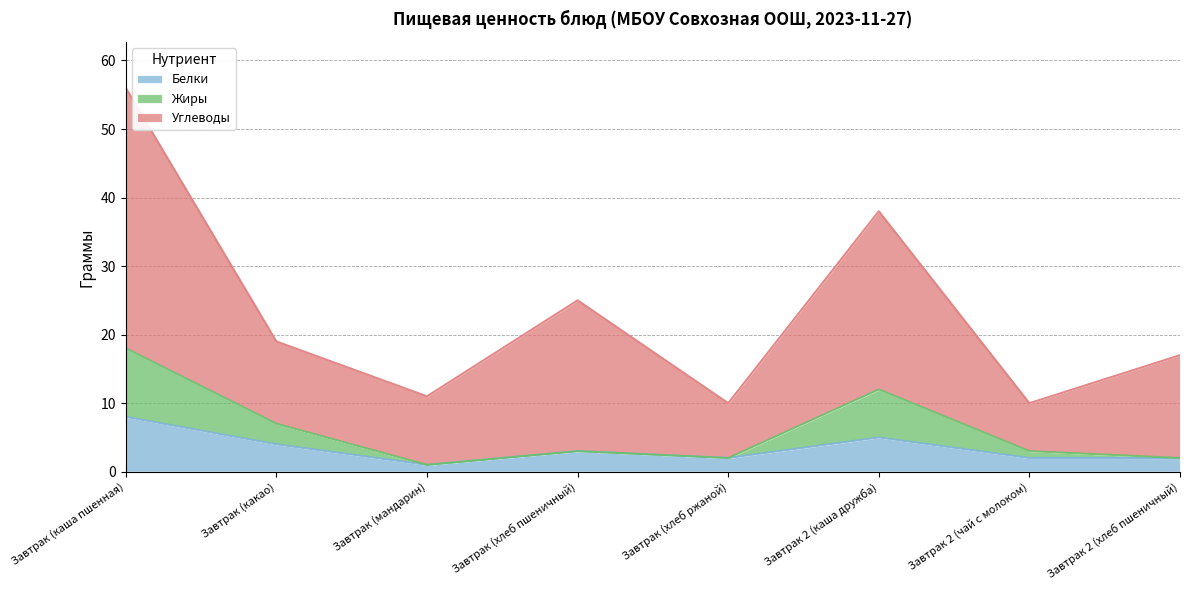

What is the total value across all series at Завтрак (какао)?

19